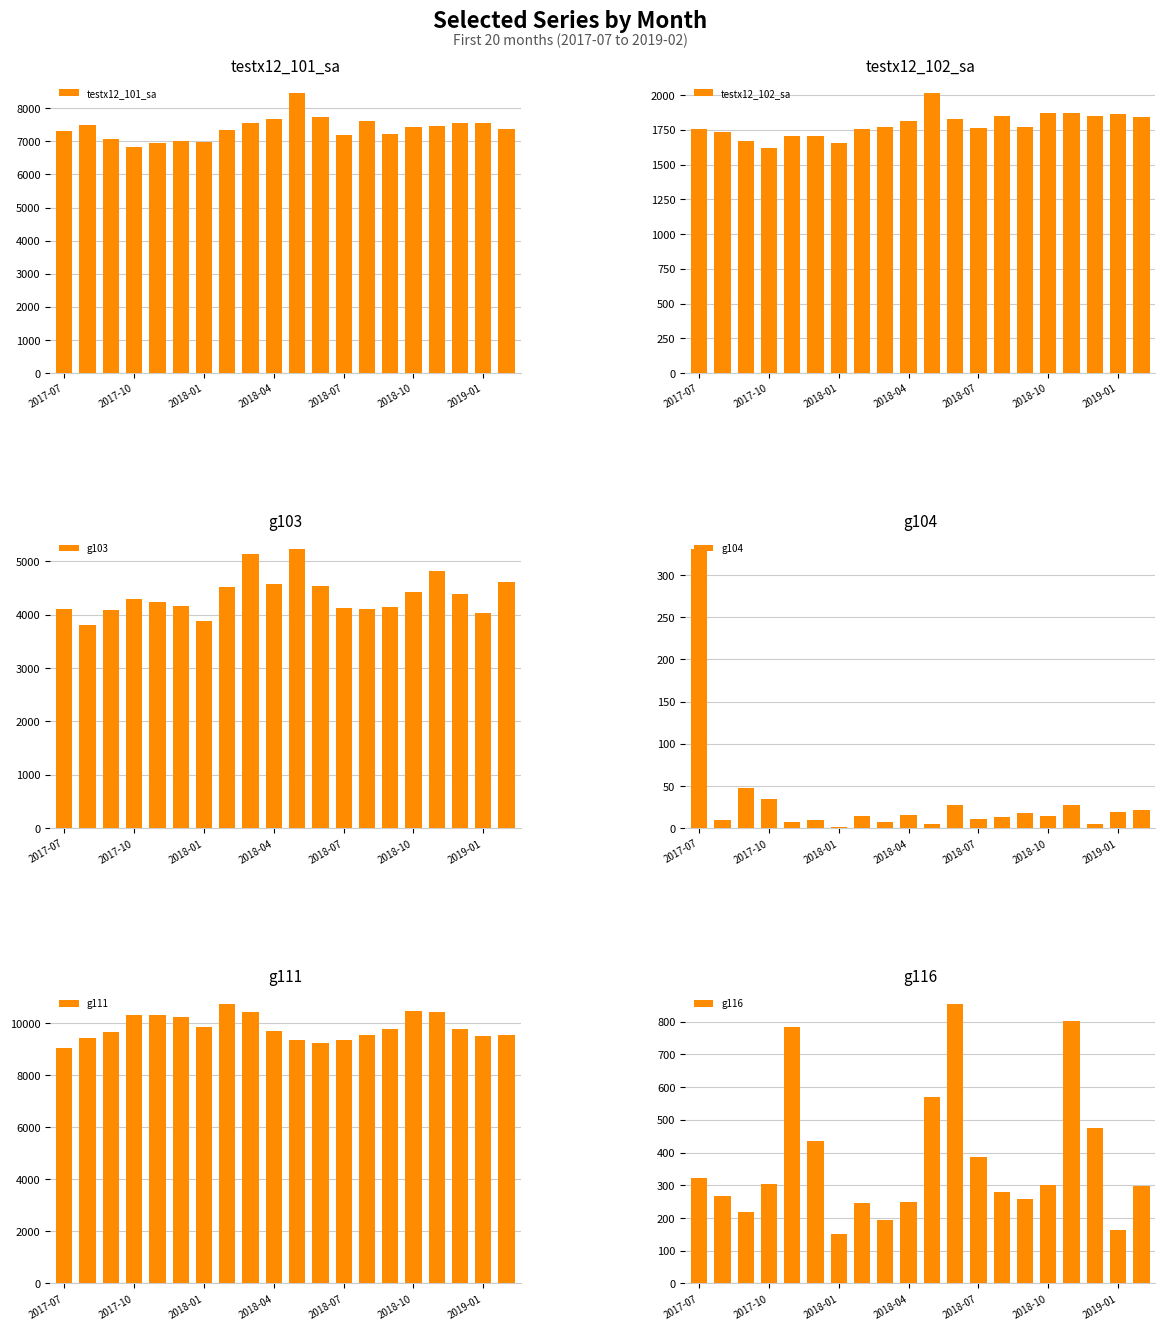

What position from the left is 19?

20